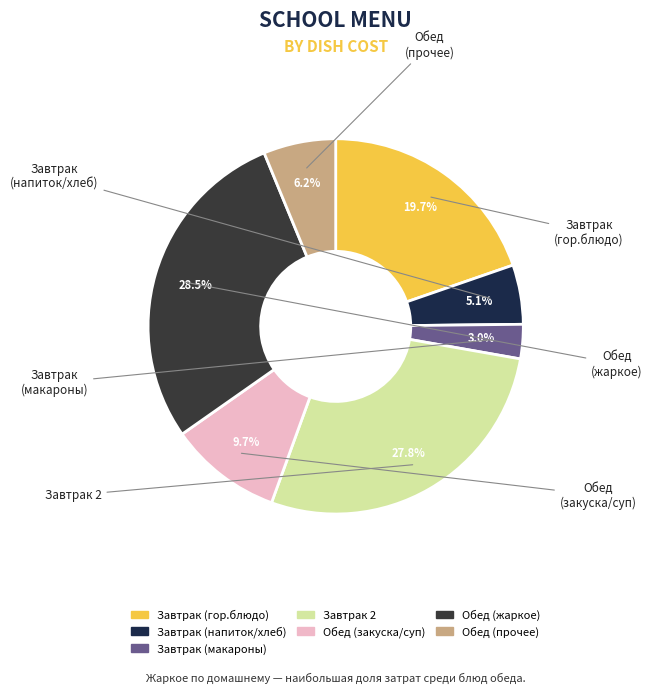

How many segments does this pie chart have?

7